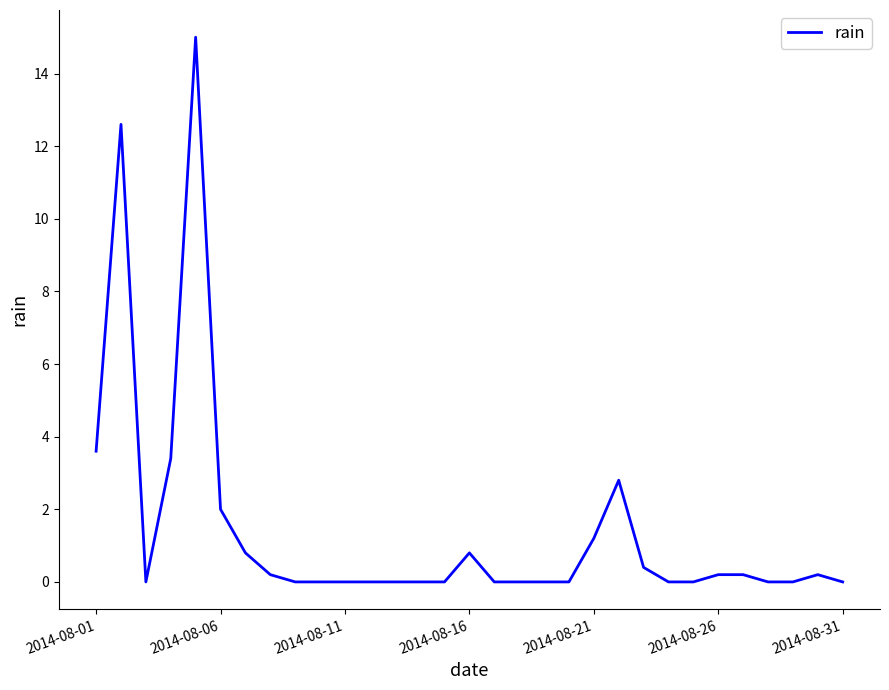

What is the greatest value displayed?

15.0